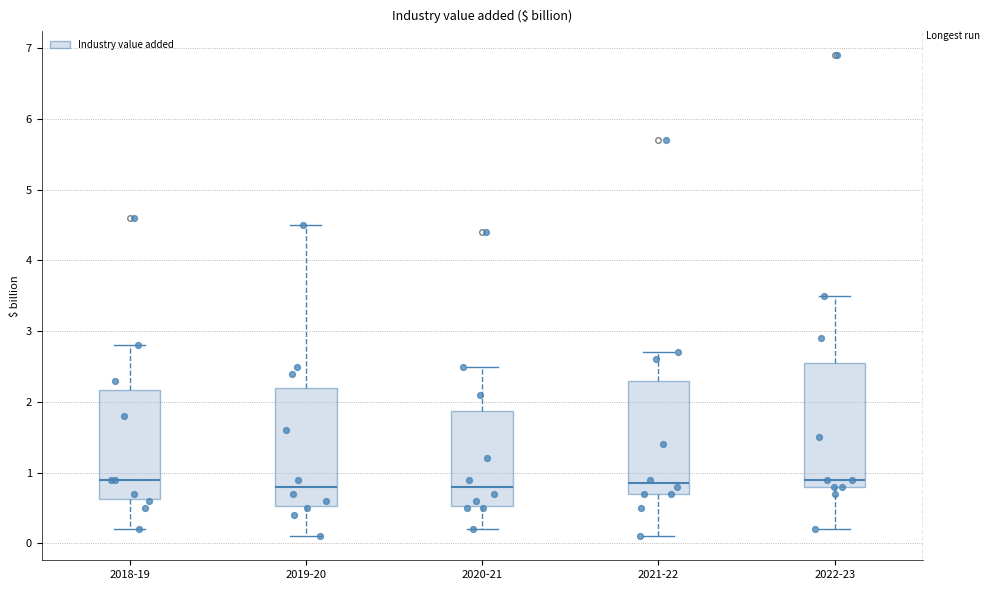

Where does the lower whisker of the box for 2019-20 end on the y-axis? The values are not printed on the chart, so give them approximately, as read against the axis.

0.1